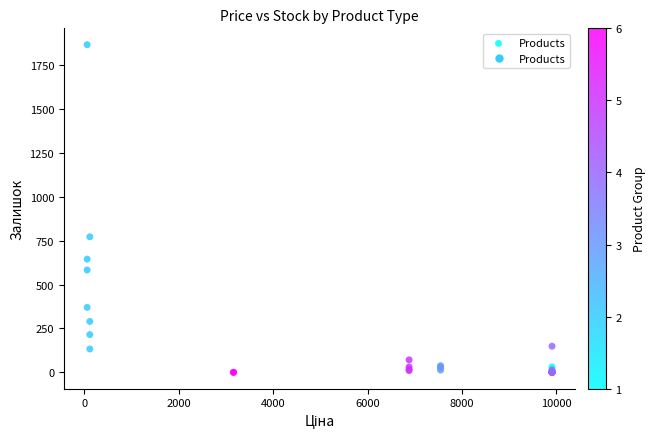

What Y value in the scatter plot is closest to 933?

772